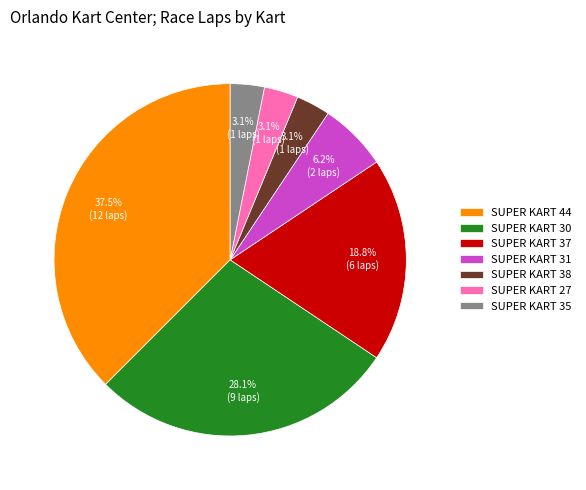

Between SUPER KART 31 and SUPER KART 37, which is larger?

SUPER KART 37